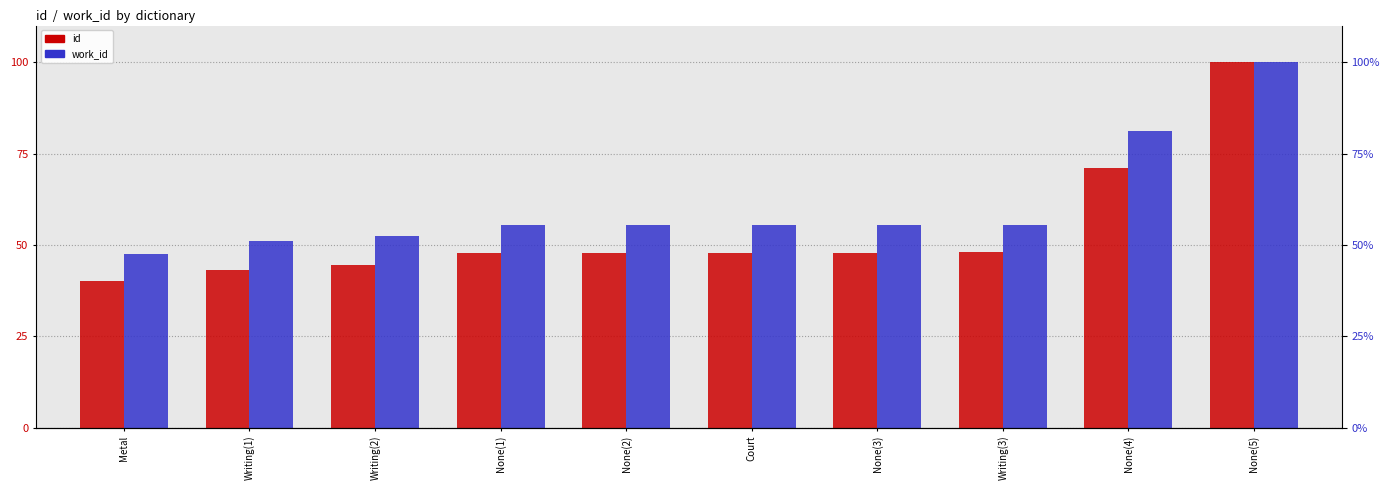

What is the spread (max minus min) of values at None(3)?

7.4